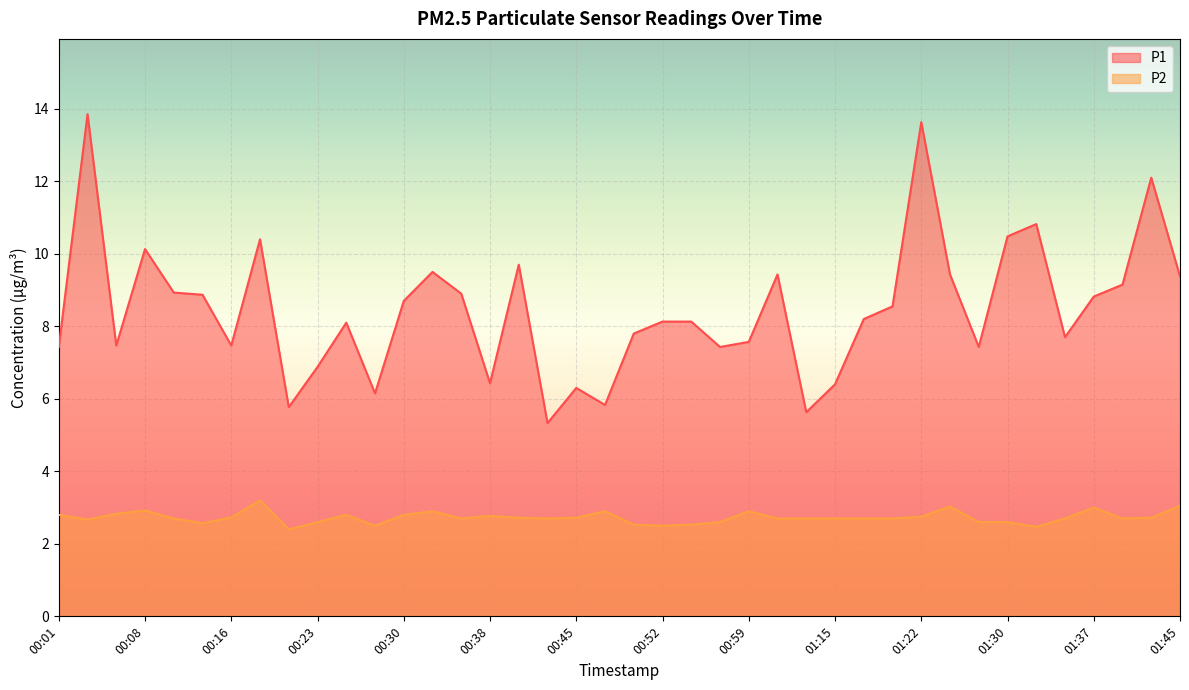

What is the label of the 25th point from the left?

00:59